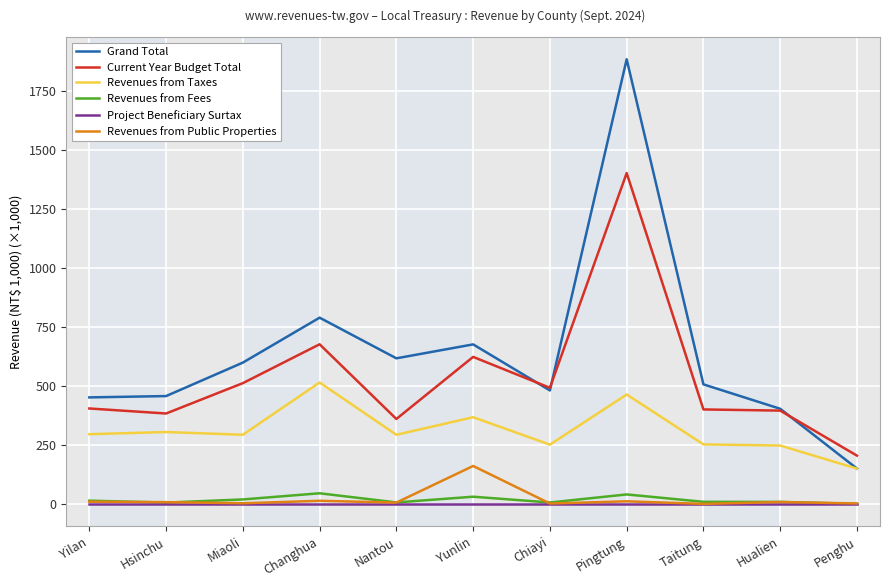

At which category is the sum across all series the highest?

Pingtung